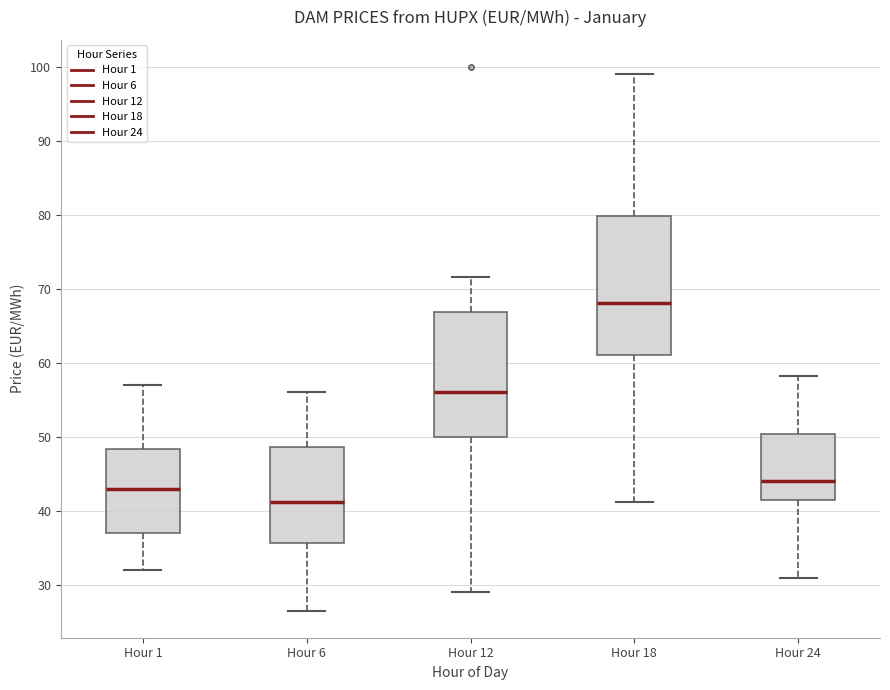

Which box's median line is the highest?

Hour 18